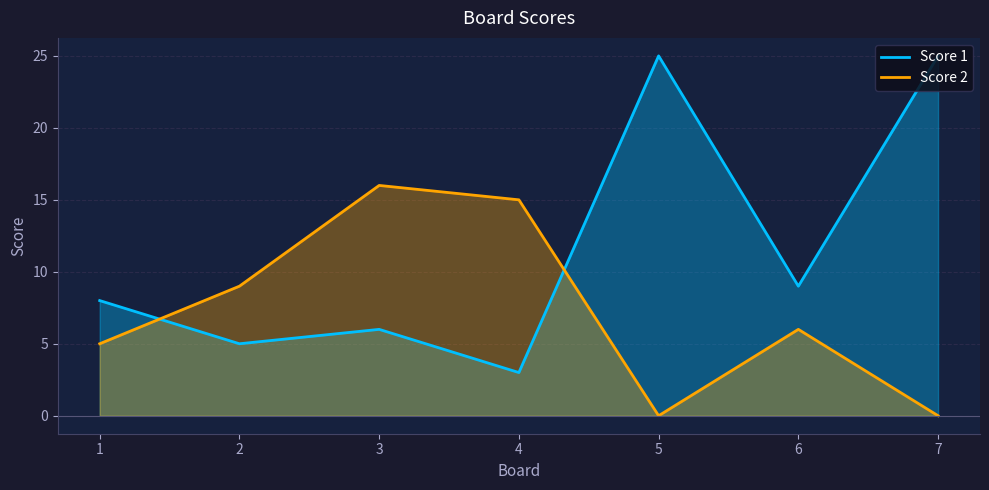

Rank the series at 5 from highest to lowest value.

Score 1, Score 2